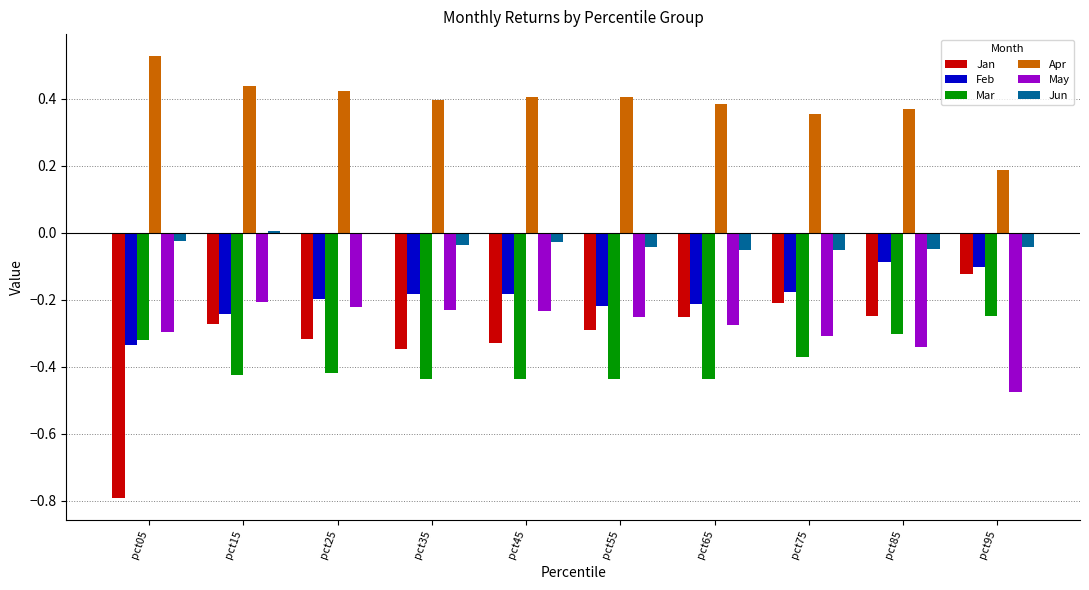

Is the value of Jan at pct95 greater than the value of Feb at pct65?

Yes